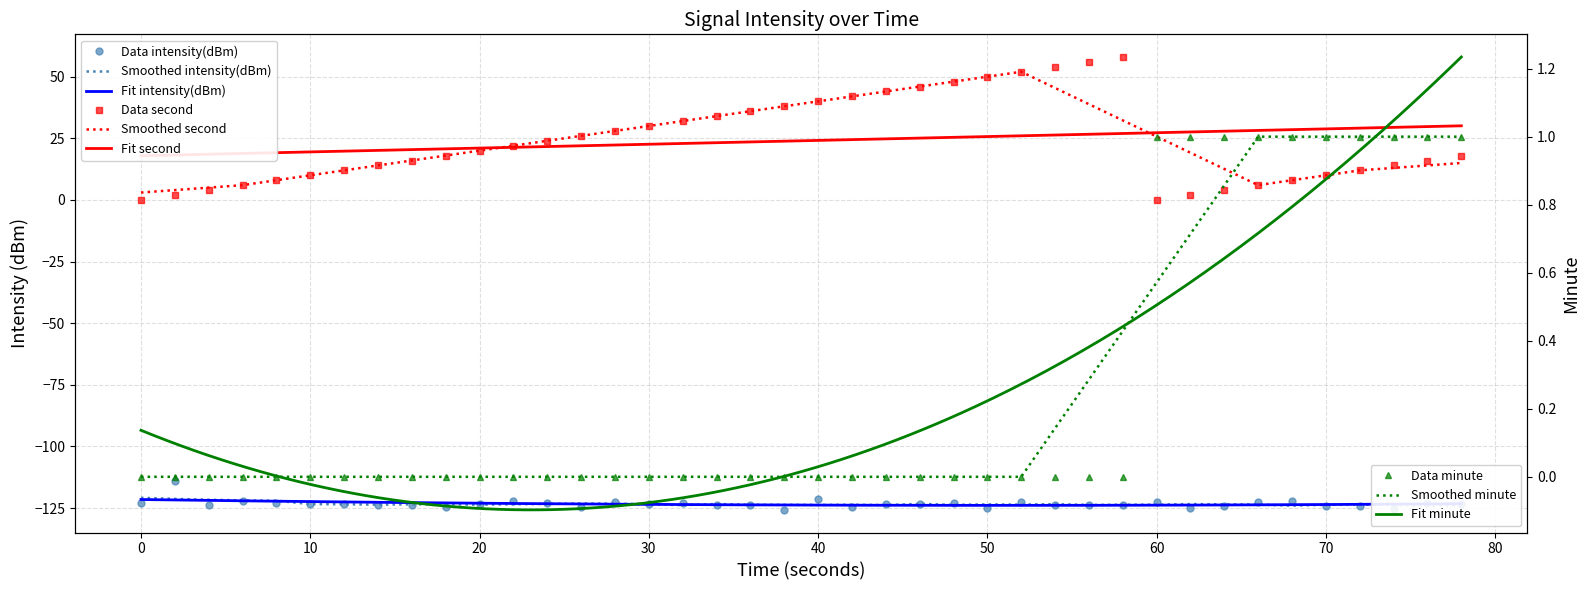

Reading left to right, what are all the values shown in this chart?

intensity(dBm): -123.0	-114.1	-123.9	-122.3	-123.1	-123.4	-123.4	-123.9	-123.9	-124.4	-123.3	-122.2	-123.1	-124.6	-122.6	-123.2	-123.0	-123.8	-124.0	-125.7	-121.3	-124.8	-123.2	-123.5	-123.0	-125.0	-122.5	-123.9	-123.6	-123.7	-122.3	-125.1	-124.3	-122.4	-122.3	-124.2	-124.3	-125.5	-122.8	-123.2
minute: 0.0	0.0	0.0	0.0	0.0	0.0	0.0	0.0	0.0	0.0	0.0	0.0	0.0	0.0	0.0	0.0	0.0	0.0	0.0	0.0	0.0	0.0	0.0	0.0	0.0	0.0	0.0	0.0	0.0	0.0	1.0	1.0	1.0	1.0	1.0	1.0	1.0	1.0	1.0	1.0
second: 0.0	2.0	4.0	6.0	8.0	10.0	12.0	14.0	16.0	18.0	20.0	22.0	24.0	26.0	28.0	30.0	32.0	34.0	36.0	38.0	40.0	42.0	44.0	46.0	48.0	50.0	52.0	54.0	56.0	58.0	0.0	2.0	4.0	6.0	8.0	10.0	12.0	14.0	16.0	18.0